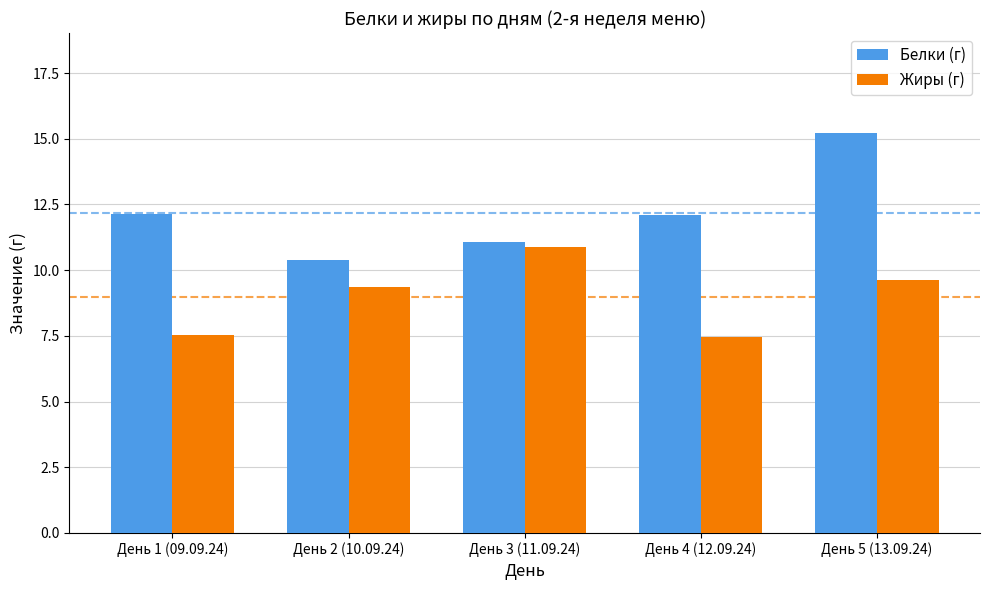

Where does the Жиры (г) series first go above 9?

День 2 (10.09.24)